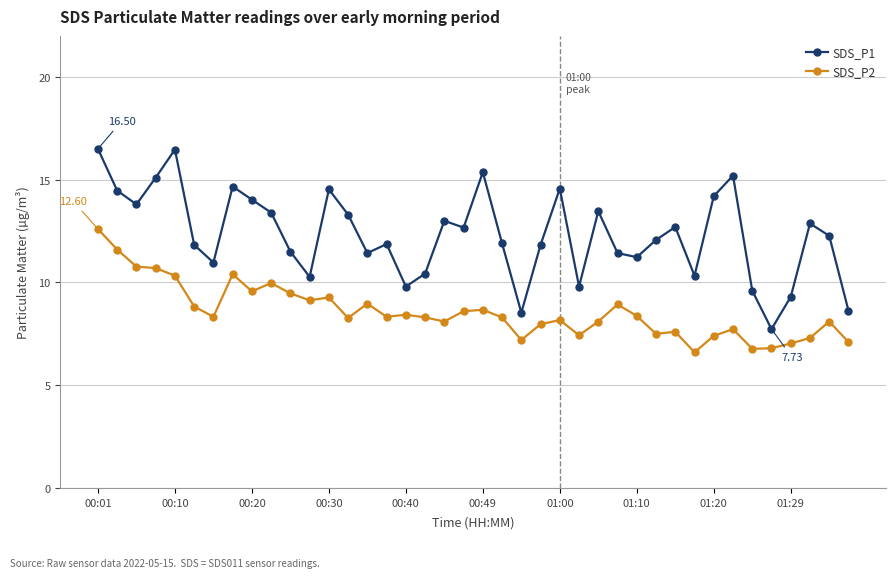

Which series has the largest total across all categories?

SDS_P1